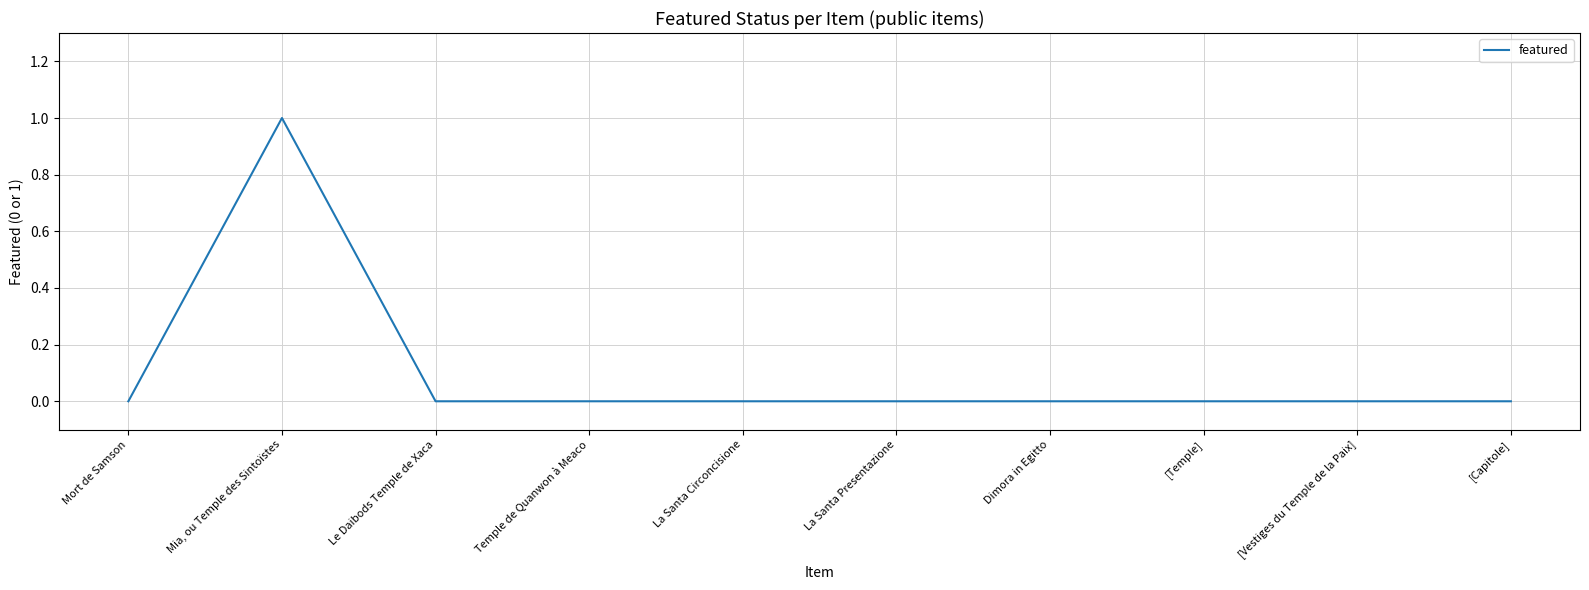

What position from the right is Mort de Samson?

10